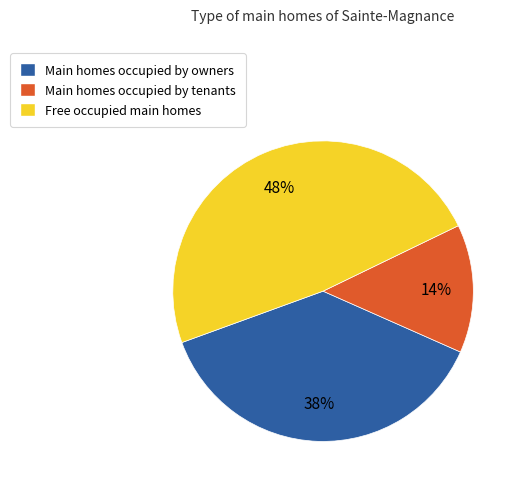

Is there a majority slice in this chart?

No